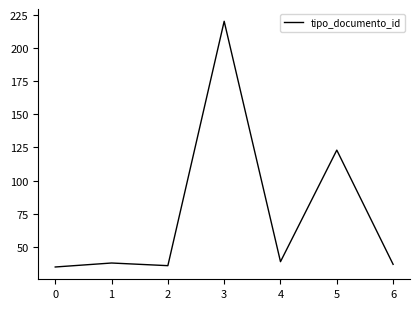

What is the maximum value shown in the chart?

220